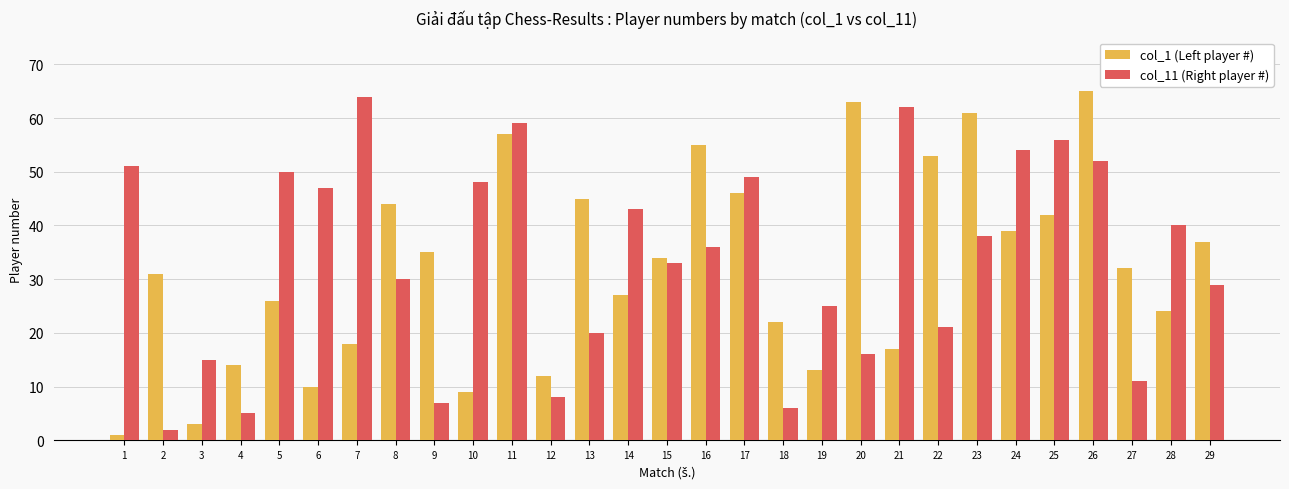

Reading left to right, extract all data points from this chart.

col_1 (Left player #): 1=1	2=31	3=3	4=14	5=26	6=10	7=18	8=44	9=35	10=9	11=57	12=12	13=45	14=27	15=34	16=55	17=46	18=22	19=13	20=63	21=17	22=53	23=61	24=39	25=42	26=65	27=32	28=24	29=37
col_11 (Right player #): 1=51	2=2	3=15	4=5	5=50	6=47	7=64	8=30	9=7	10=48	11=59	12=8	13=20	14=43	15=33	16=36	17=49	18=6	19=25	20=16	21=62	22=21	23=38	24=54	25=56	26=52	27=11	28=40	29=29